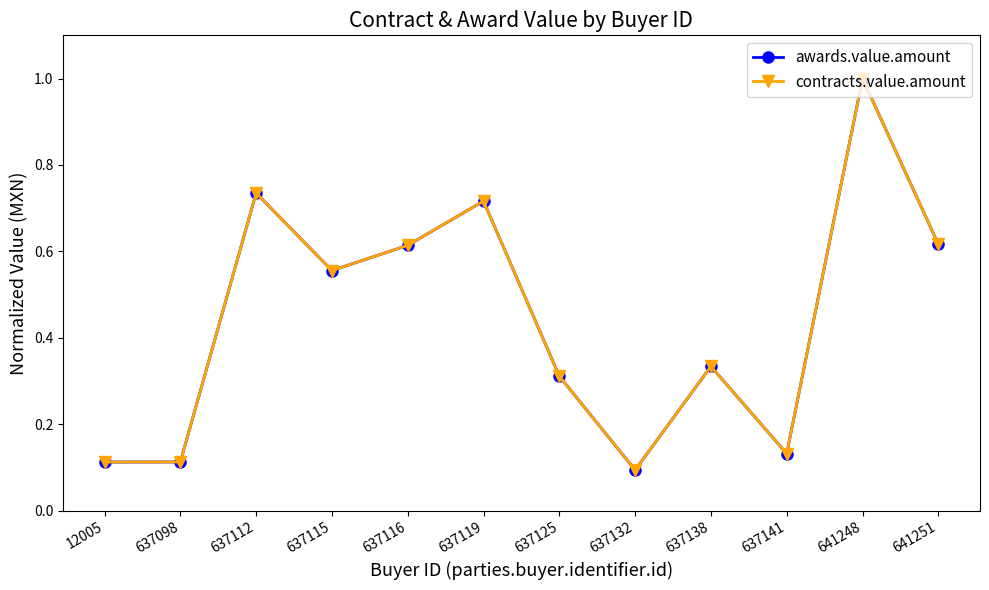

What is the difference between the second highest and second lowest values in the awards.value.amount series?

0.6